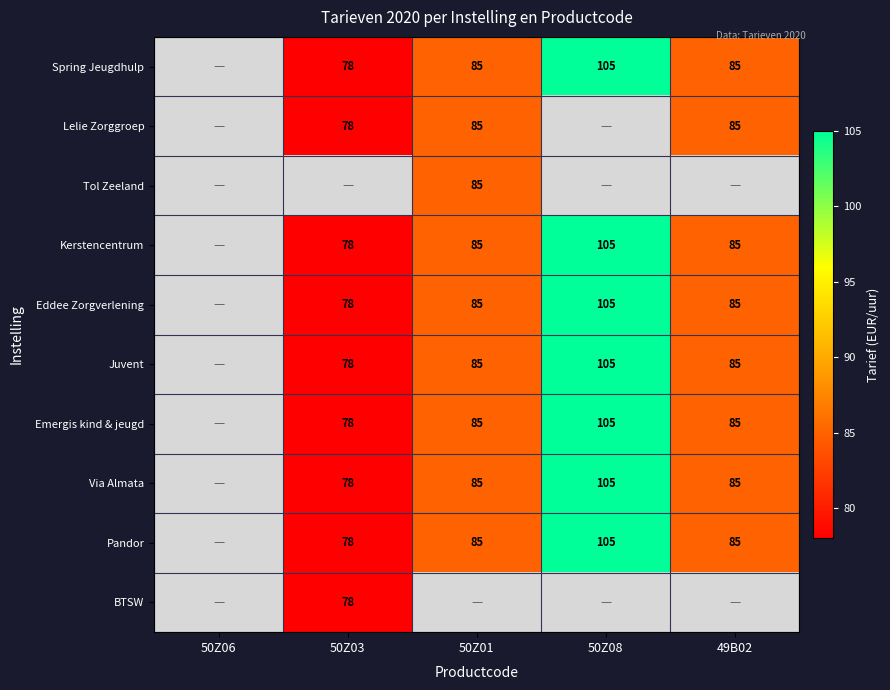

Between 50Z03 and 50Z06, which is larger?

50Z03